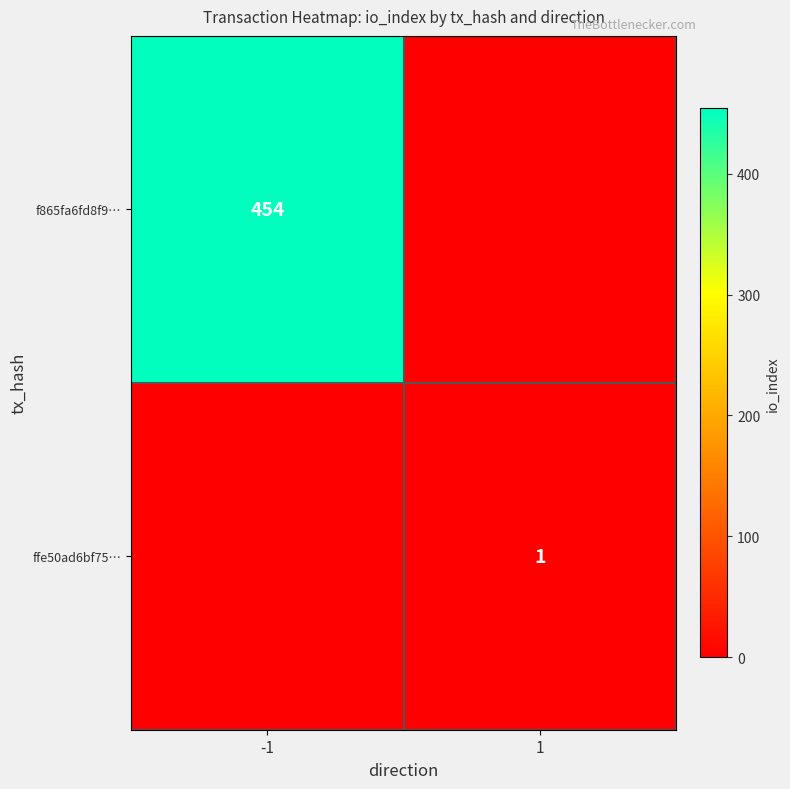

Between -1 and 1, which is larger?

-1